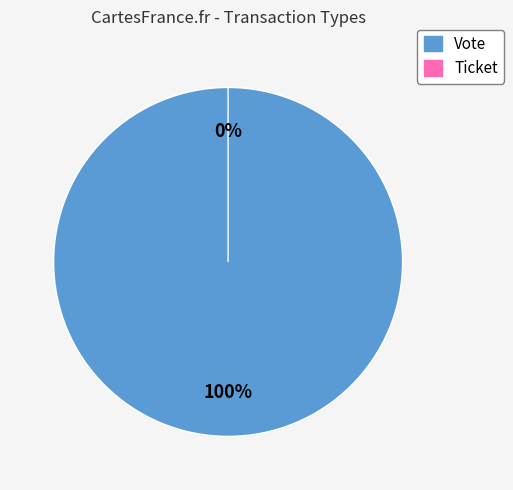

How many segments does this pie chart have?

2